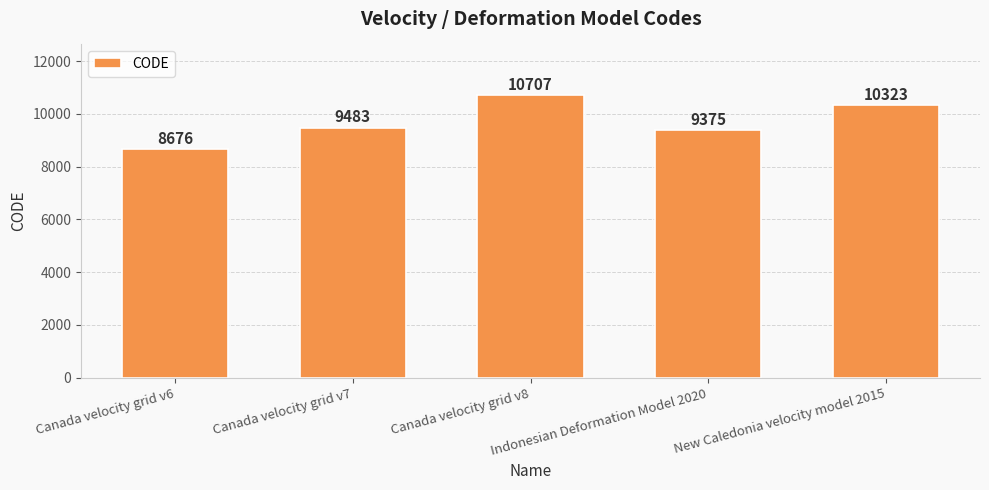

Where is the data nearest to the value 9691?

Canada velocity grid v7